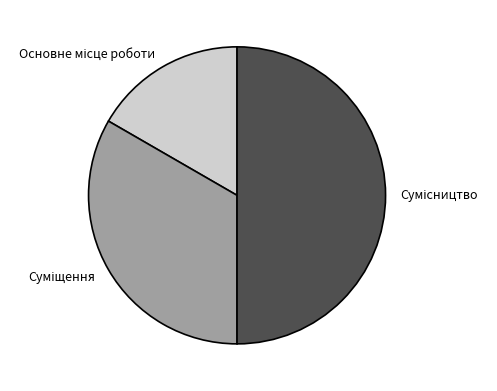

Which has a higher value, Сумісництво or Суміщення?

Сумісництво